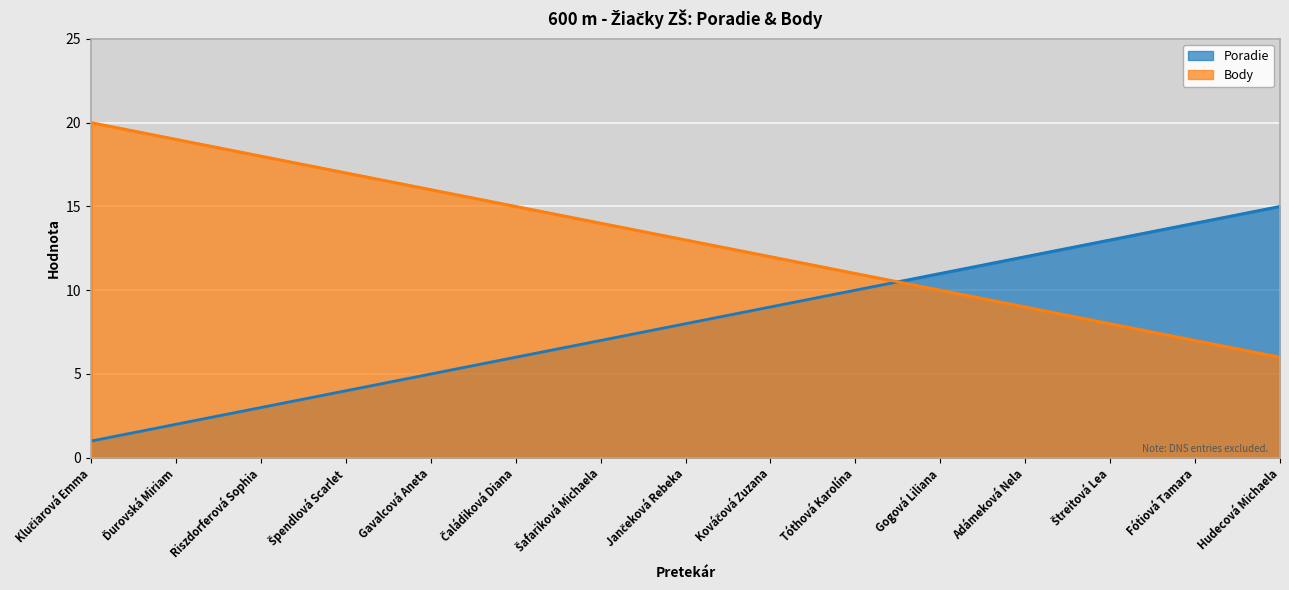

Reading left to right, extract all data points from this chart.

Poradie: 1	2	3	4	5	6	7	8	9	10	11	12	13	14	15
Body: 20	19	18	17	16	15	14	13	12	11	10	9	8	7	6